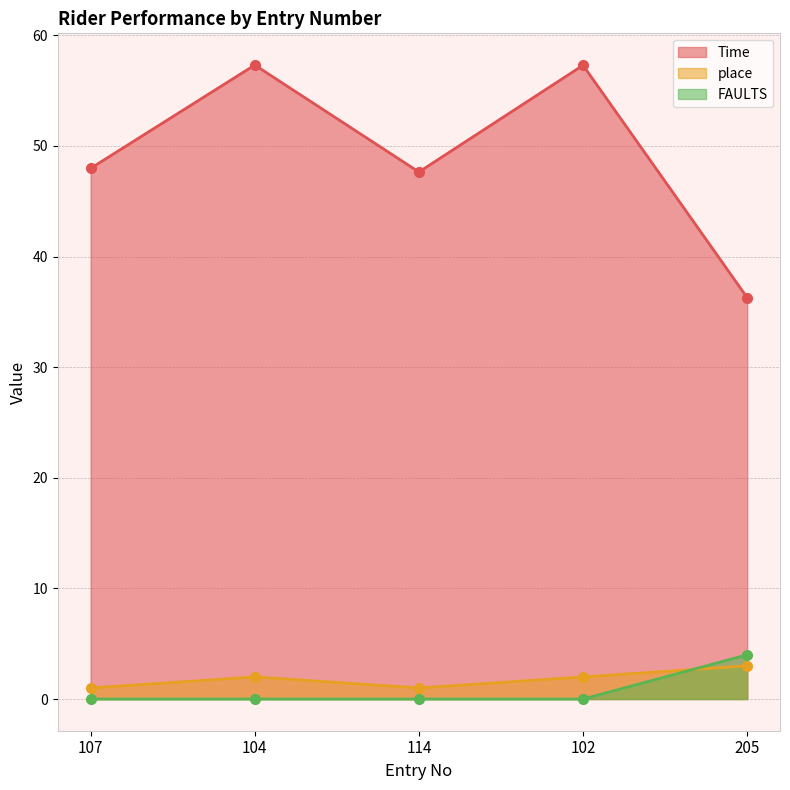

What is the difference between the highest and lowest values at 205?

33.3